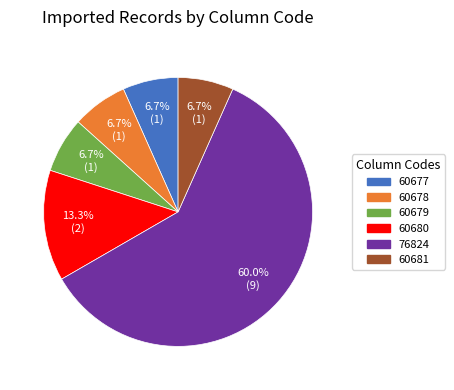

Which has a higher value, 60680 or 60678?

60680